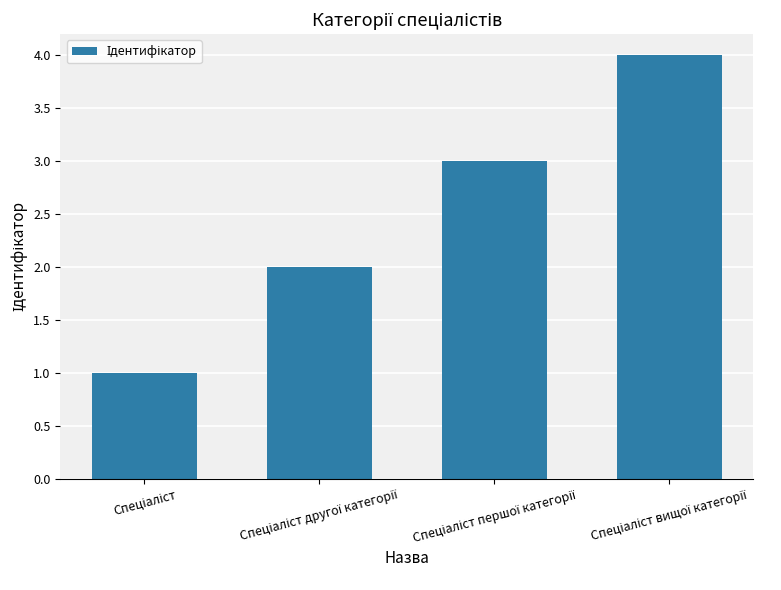

What is the difference between the maximum and minimum values?

3